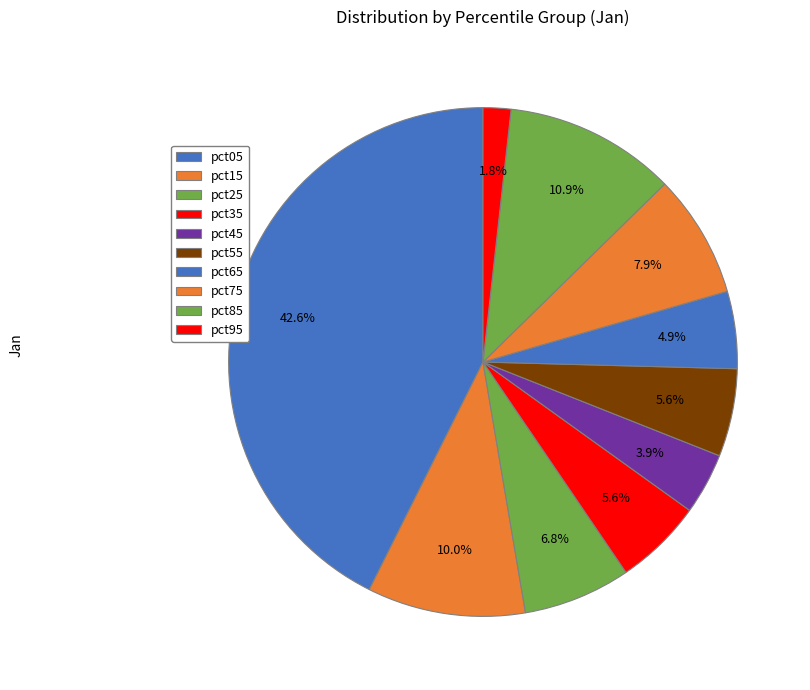

Rank the categories by value from highest to lowest.

pct05, pct85, pct15, pct75, pct25, pct35, pct55, pct65, pct45, pct95